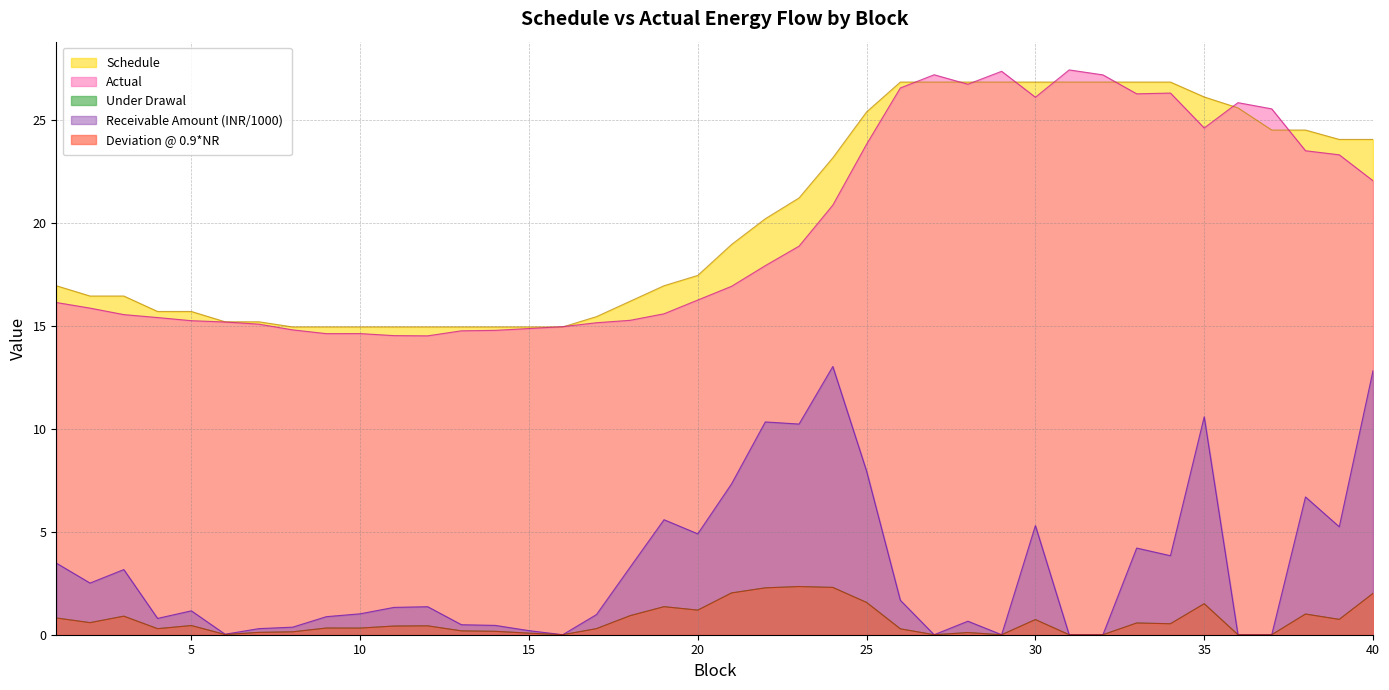

Which series has the largest range (max minus min)?

Receivable Amount in INR